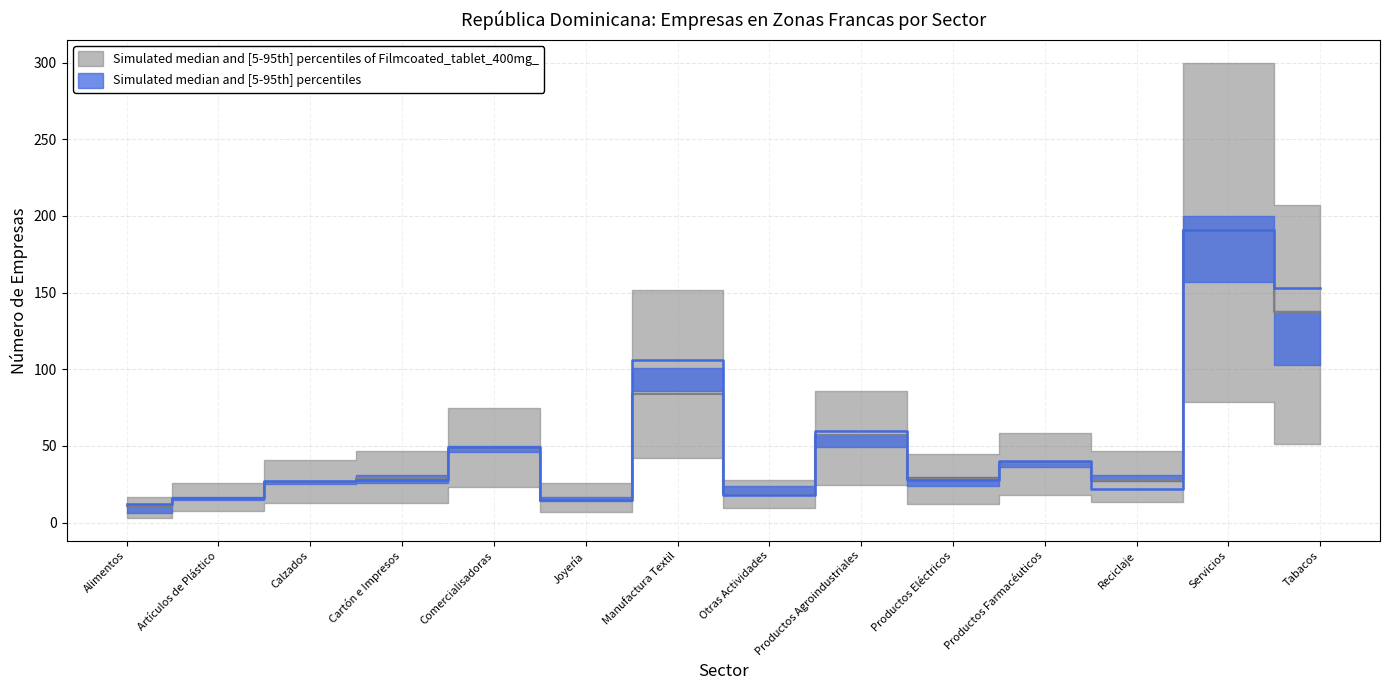

What is the label of the 9th point from the right?

Joyería